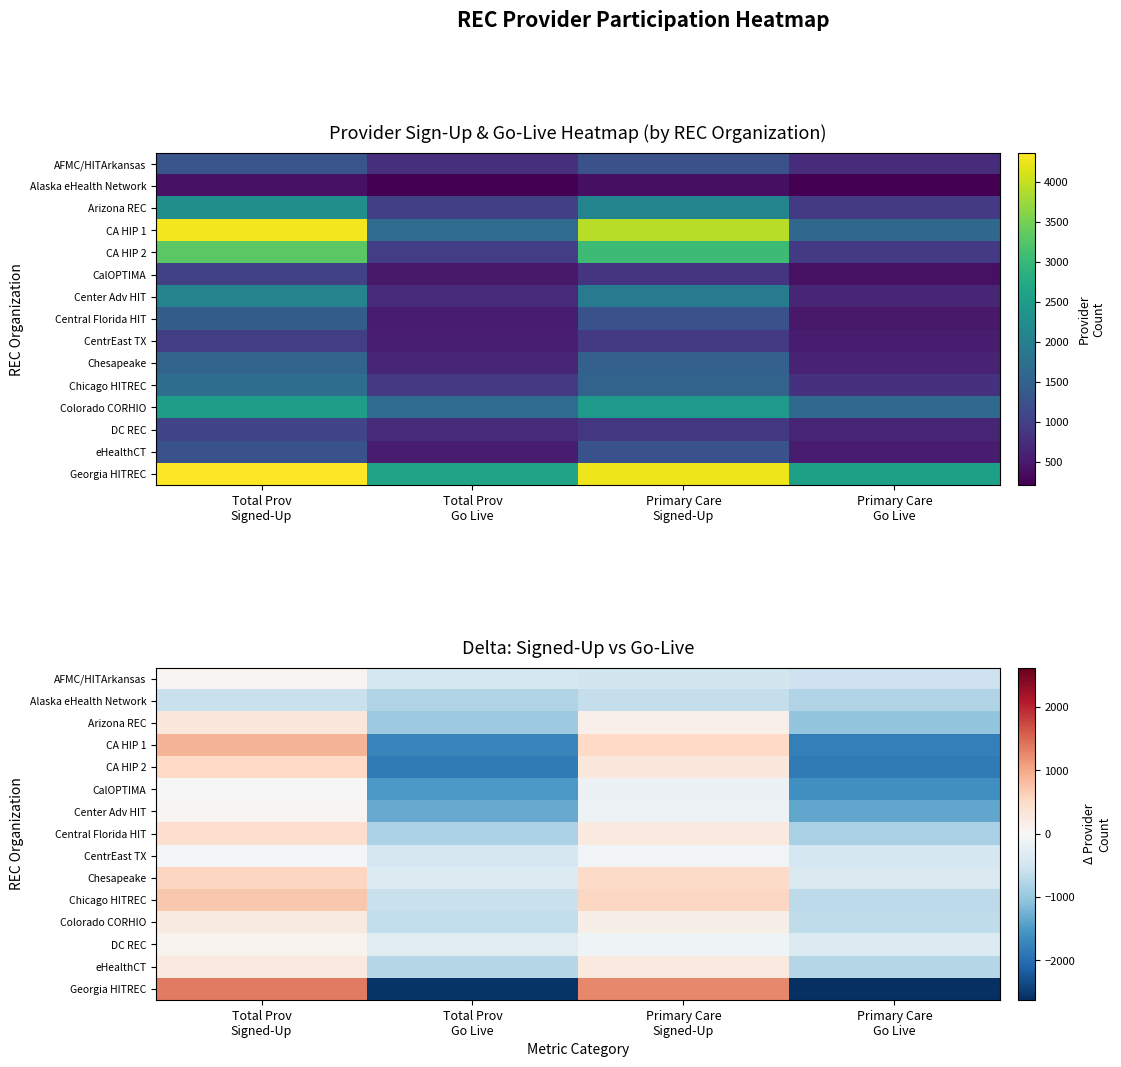

What is the approximate value of Georgia HITREC at Total Prov Go Live, to the nearest 100?

-2600